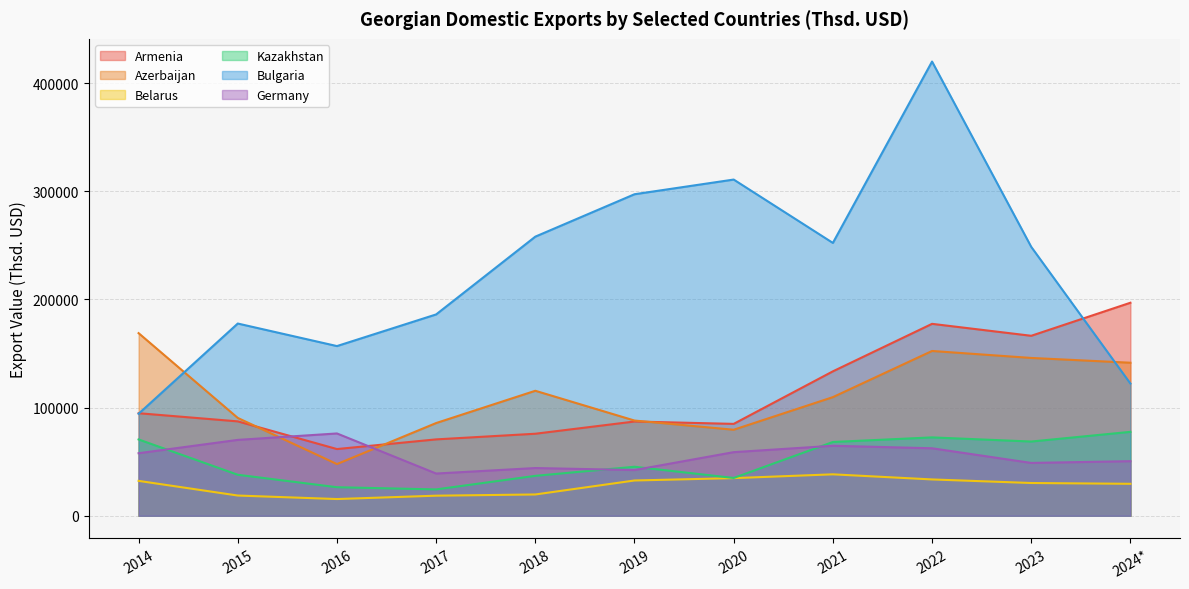

Where is the first local minimum for Azerbaijan?

2016